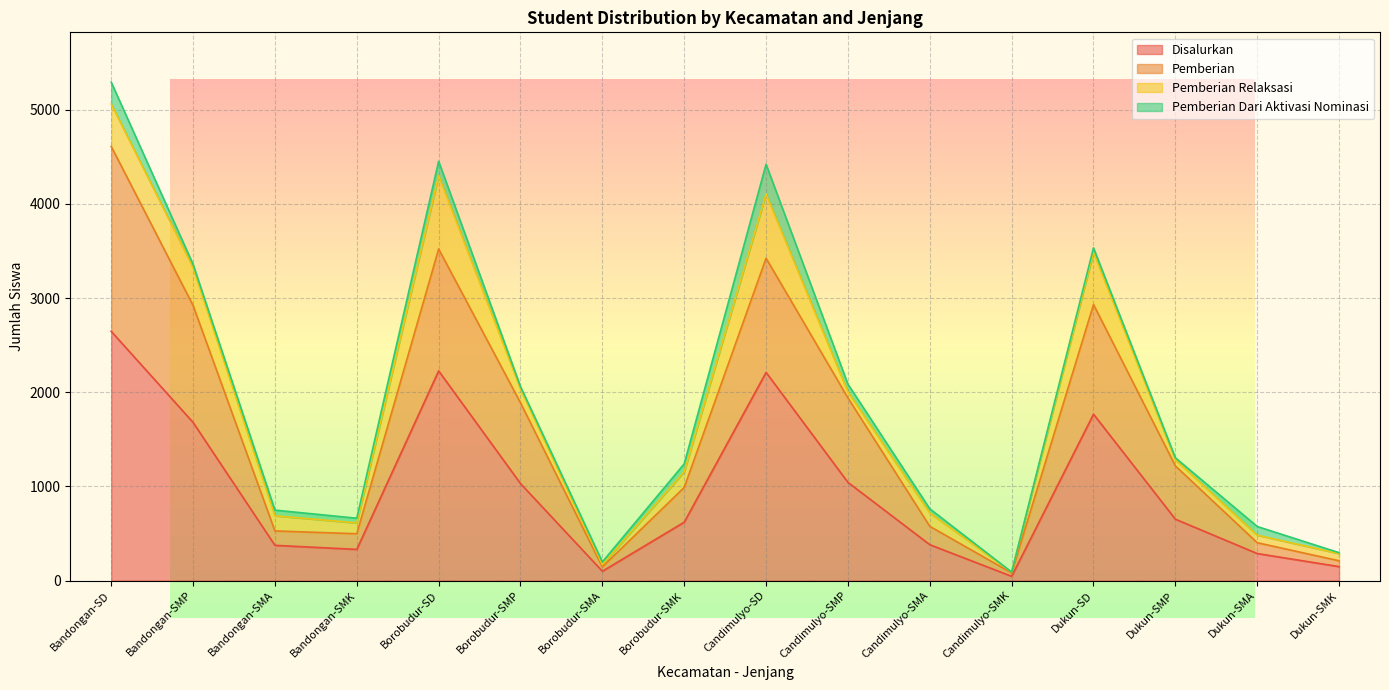

What is the label of the 1st point from the right?

Dukun-SMK